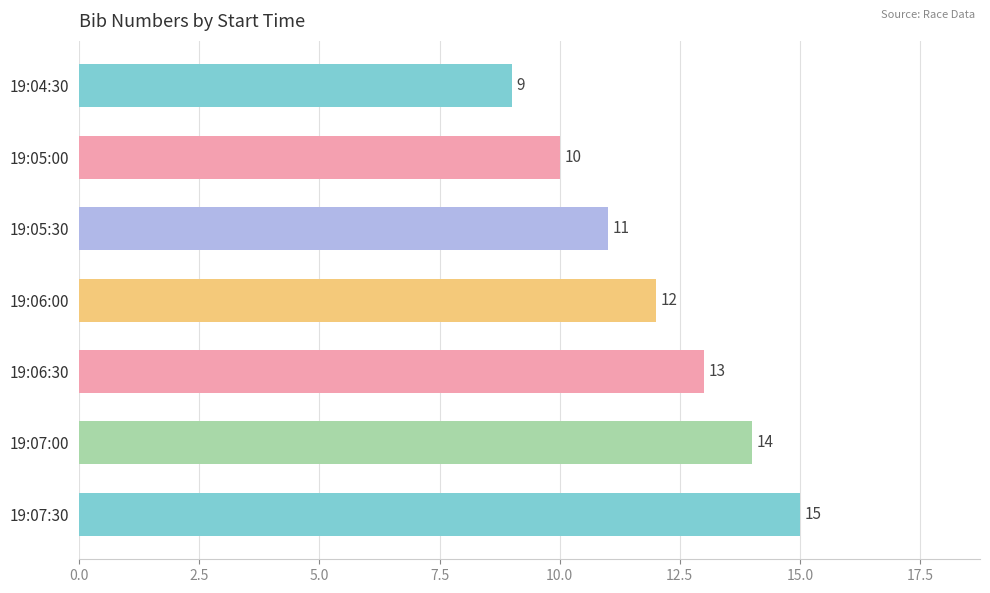

Is it true that the value at 19:07:00 is 25?

False